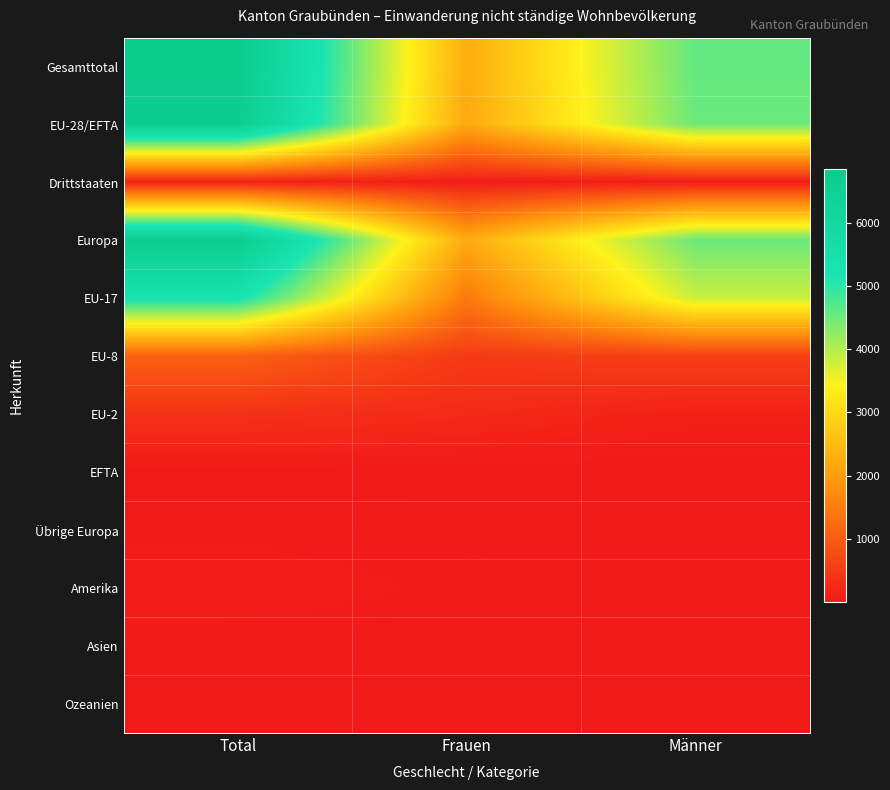

Count the number of data series in this chart.

12